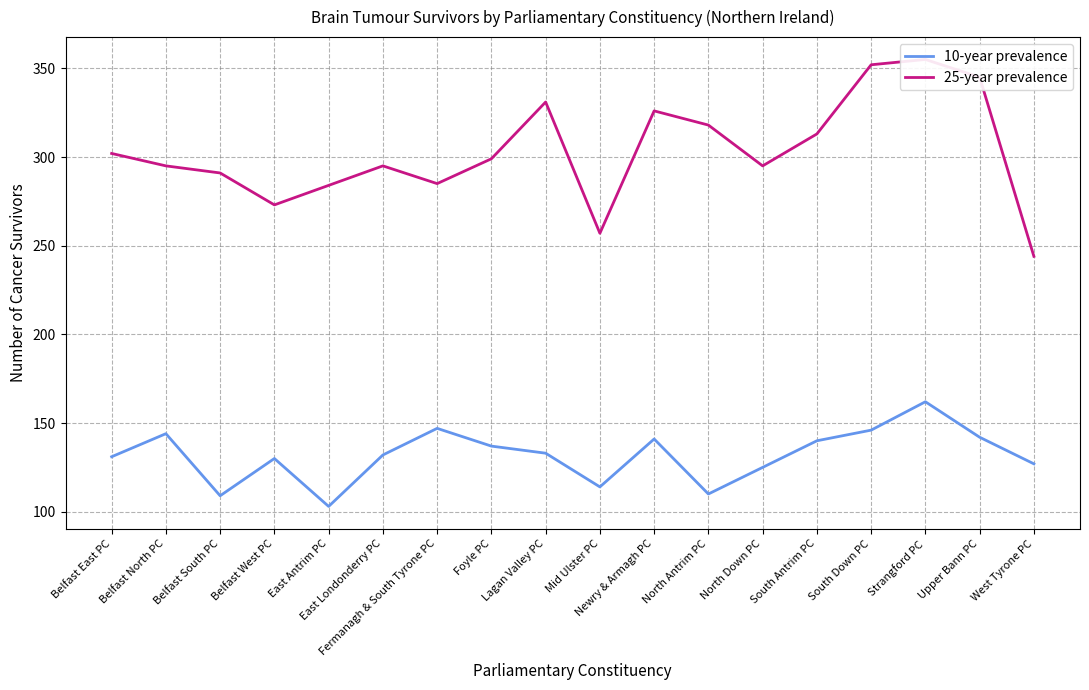

How many values in the 10-year prevalence series are below 133?

9